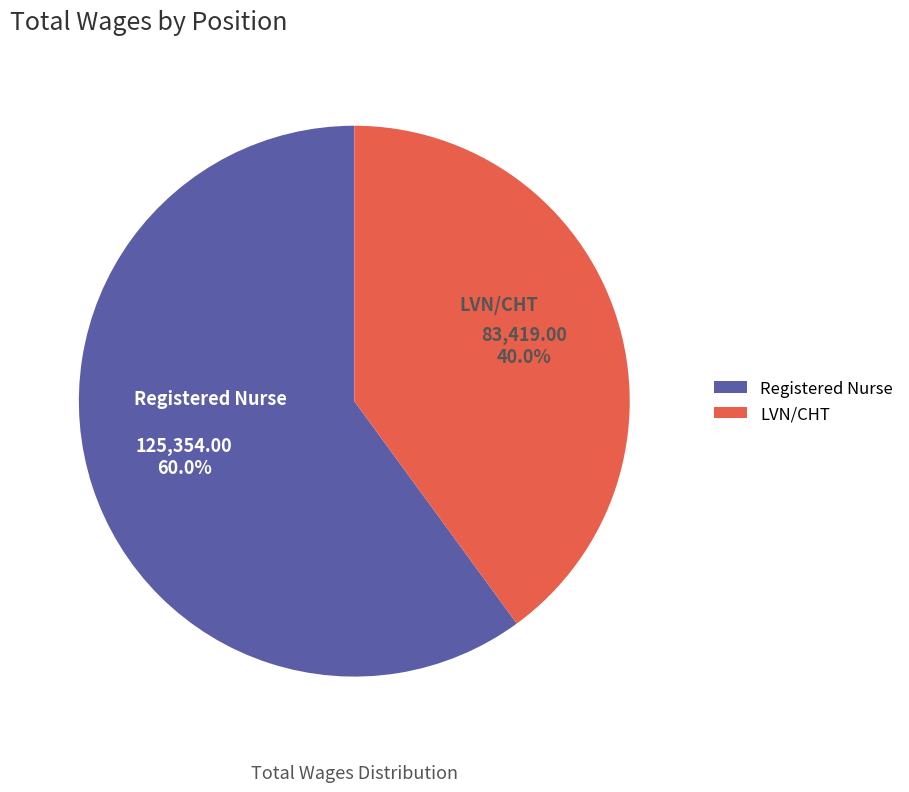

How many segments does this pie chart have?

2